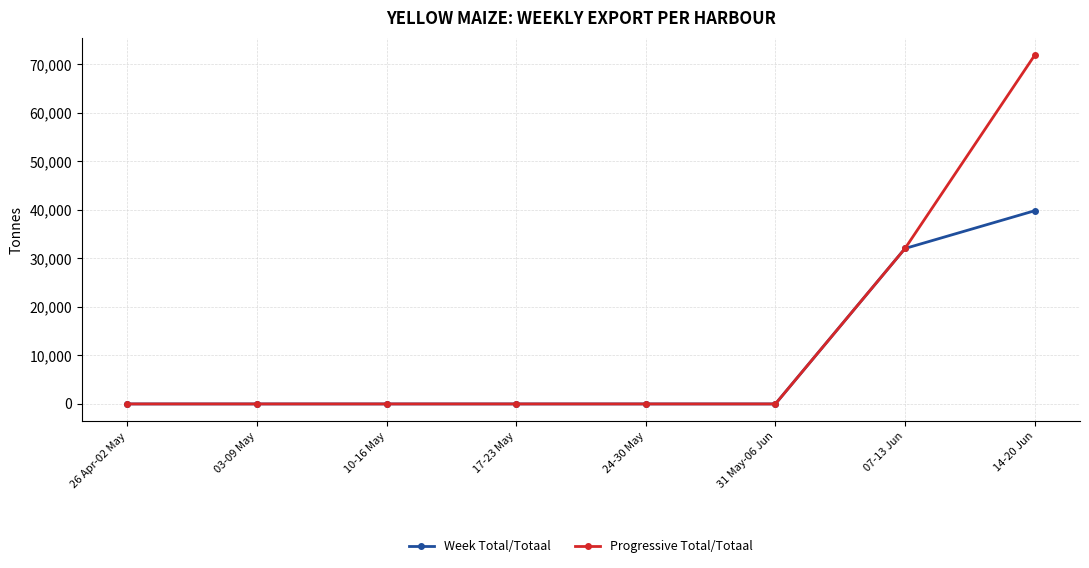

Reading left to right, list all the values displayed in this chart.

Week Total/Totaal: 0	0	0	0	0	0	32054	39836
Progressive Total/Totaal: 0	0	0	0	0	0	32054	71890